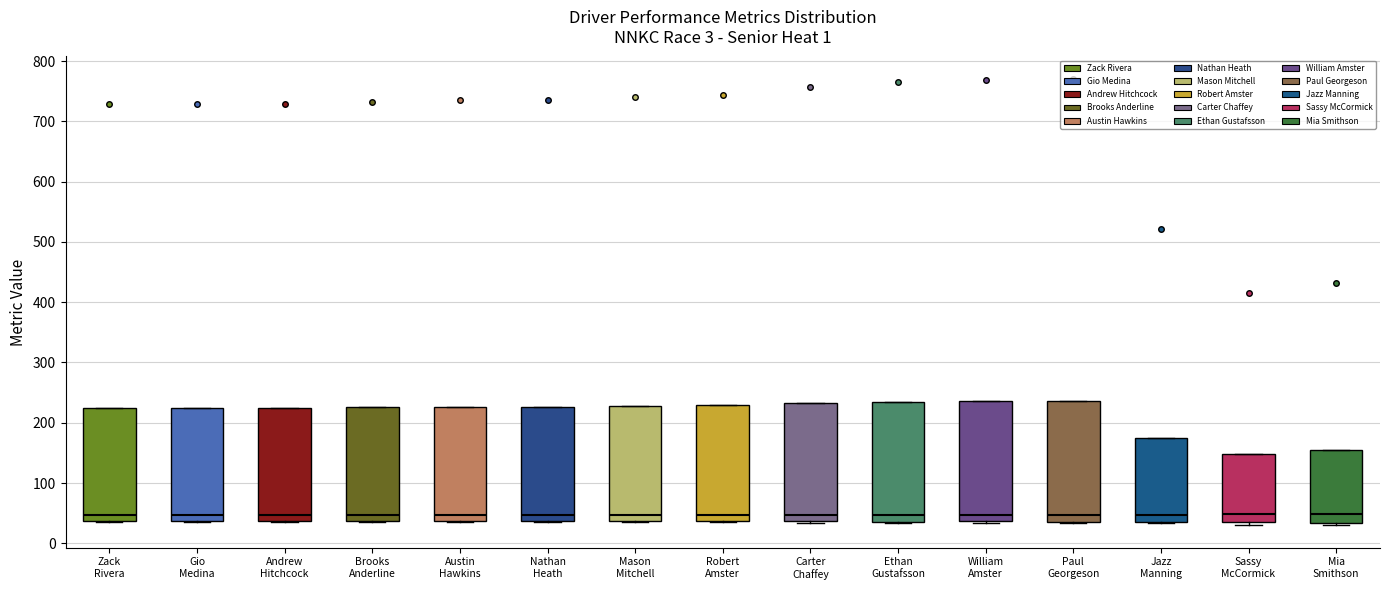

Reading left to right, read every box against the y-axis: the position of its median line, the range the box covers, and the ends of its whiskers. The values are not printed on the chart, so give them approximately, as read against the axis.

Zack Rivera: median 50, box 40 to 220, whiskers 40 to 220
Gio Medina: median 50, box 40 to 220, whiskers 40 to 220
Andrew Hitchcock: median 50, box 40 to 220, whiskers 40 to 220
Brooks Anderline: median 50, box 40 to 230, whiskers 40 to 230
Austin Hawkins: median 50, box 40 to 230, whiskers 40 to 230
Nathan Heath: median 50, box 40 to 230, whiskers 40 to 230
Mason Mitchell: median 50, box 40 to 230, whiskers 40 to 230
Robert Amster: median 50, box 40 to 230, whiskers 30 to 230
Carter Chaffey: median 50, box 40 to 230, whiskers 30 to 230
Ethan Gustafsson: median 50, box 40 to 240, whiskers 30 to 240
William Amster: median 50, box 40 to 240, whiskers 30 to 240
Paul Georgeson: median 50, box 40 to 240, whiskers 30 to 240
Jazz Manning: median 50, box 40 to 170, whiskers 30 to 170
Sassy McCormick: median 50, box 30 to 150, whiskers 30 (just below the box's lower edge) to 150
Mia Smithson: median 50, box 30 to 150, whiskers 30 (just below the box's lower edge) to 150